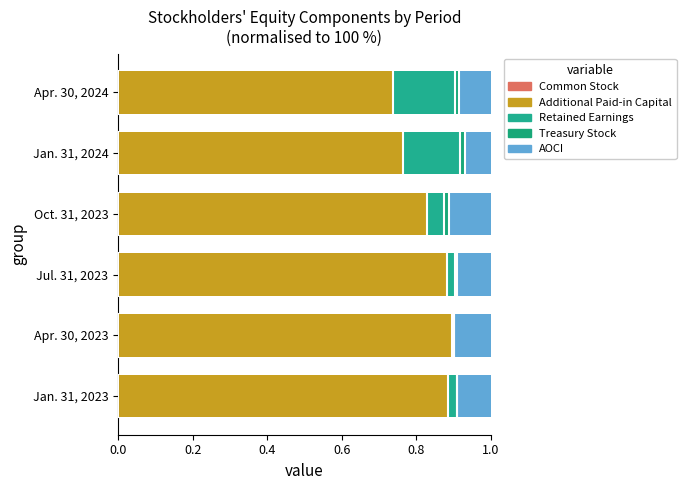

Reading right to left, transcribe all the data shown in this chart.

Common Stock: 0.0	0.0	0.0	0.0	0.0	0.0
Additional Paid-in Capital: 0.7	0.8	0.8	0.9	0.9	0.9
Retained Earnings: 0.2	0.2	0.0	0.0	0.0	0.0
Treasury Stock: 0.0	0.0	0.0	0.0	0.0	0.0
AOCI: 0.1	0.1	0.1	0.1	0.1	0.1